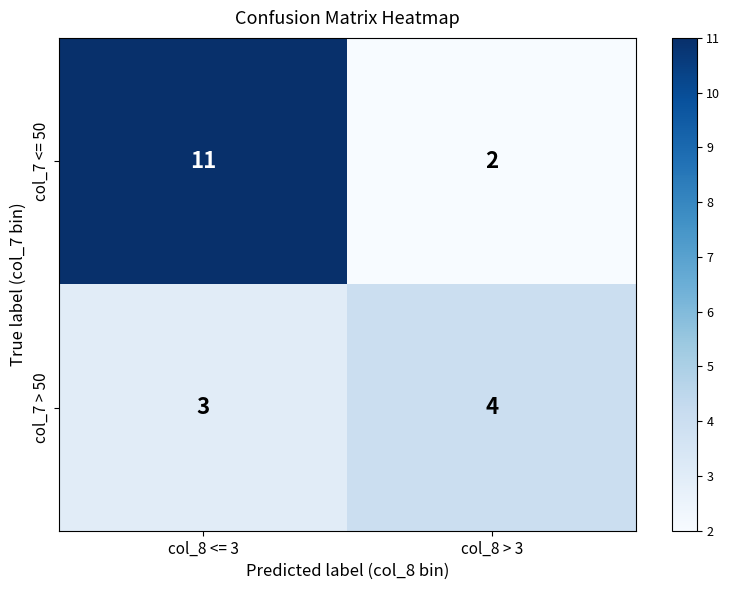

Which series has the widest spread of values?

col_7 <= 50